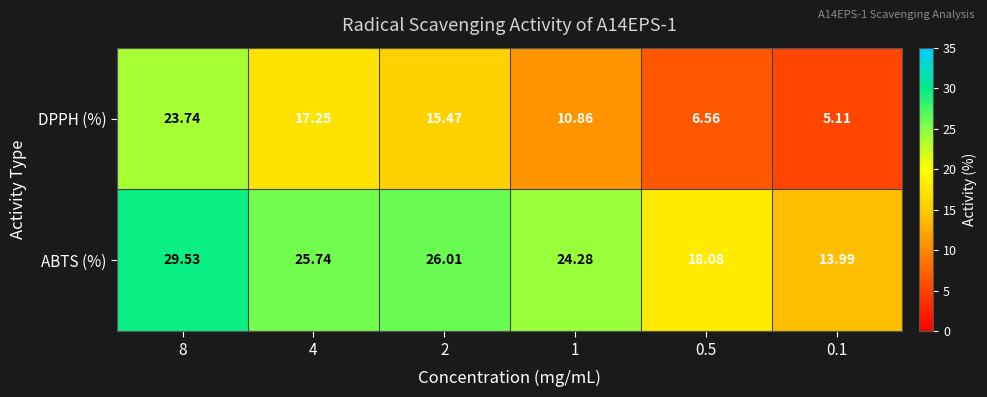

List the series in order of their overall mean, lowest first.

DPPH (%), ABTS (%)